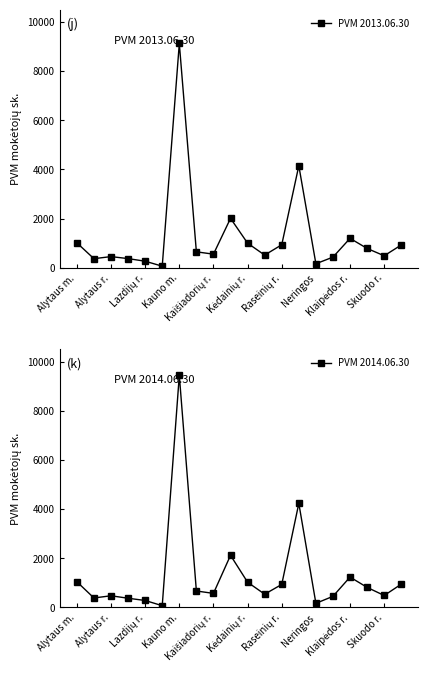

At which label is PVM 2013.06.30 closest to 4594?

13